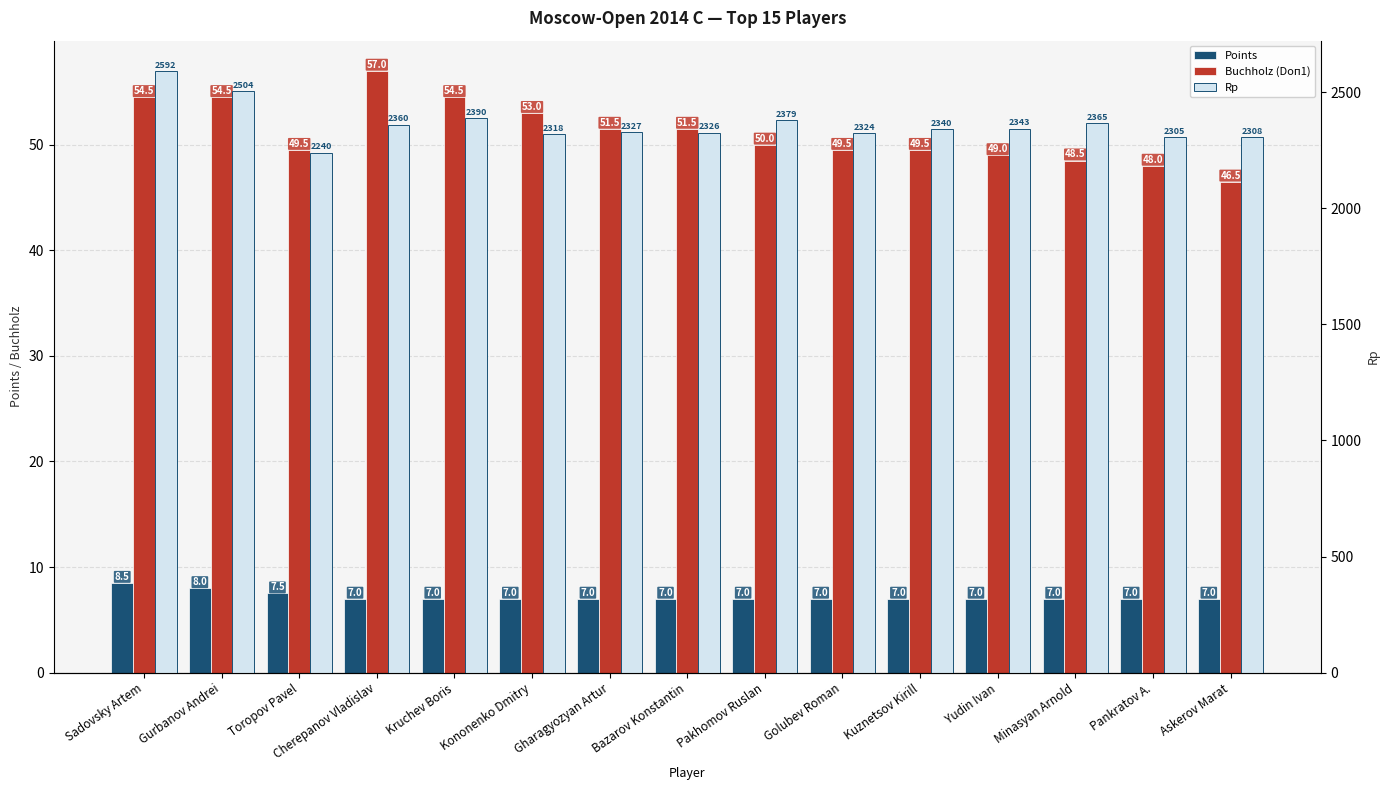

True or false: Buchholz (Doп1) has a value of 54.5 at Sadovsky Artem.

True